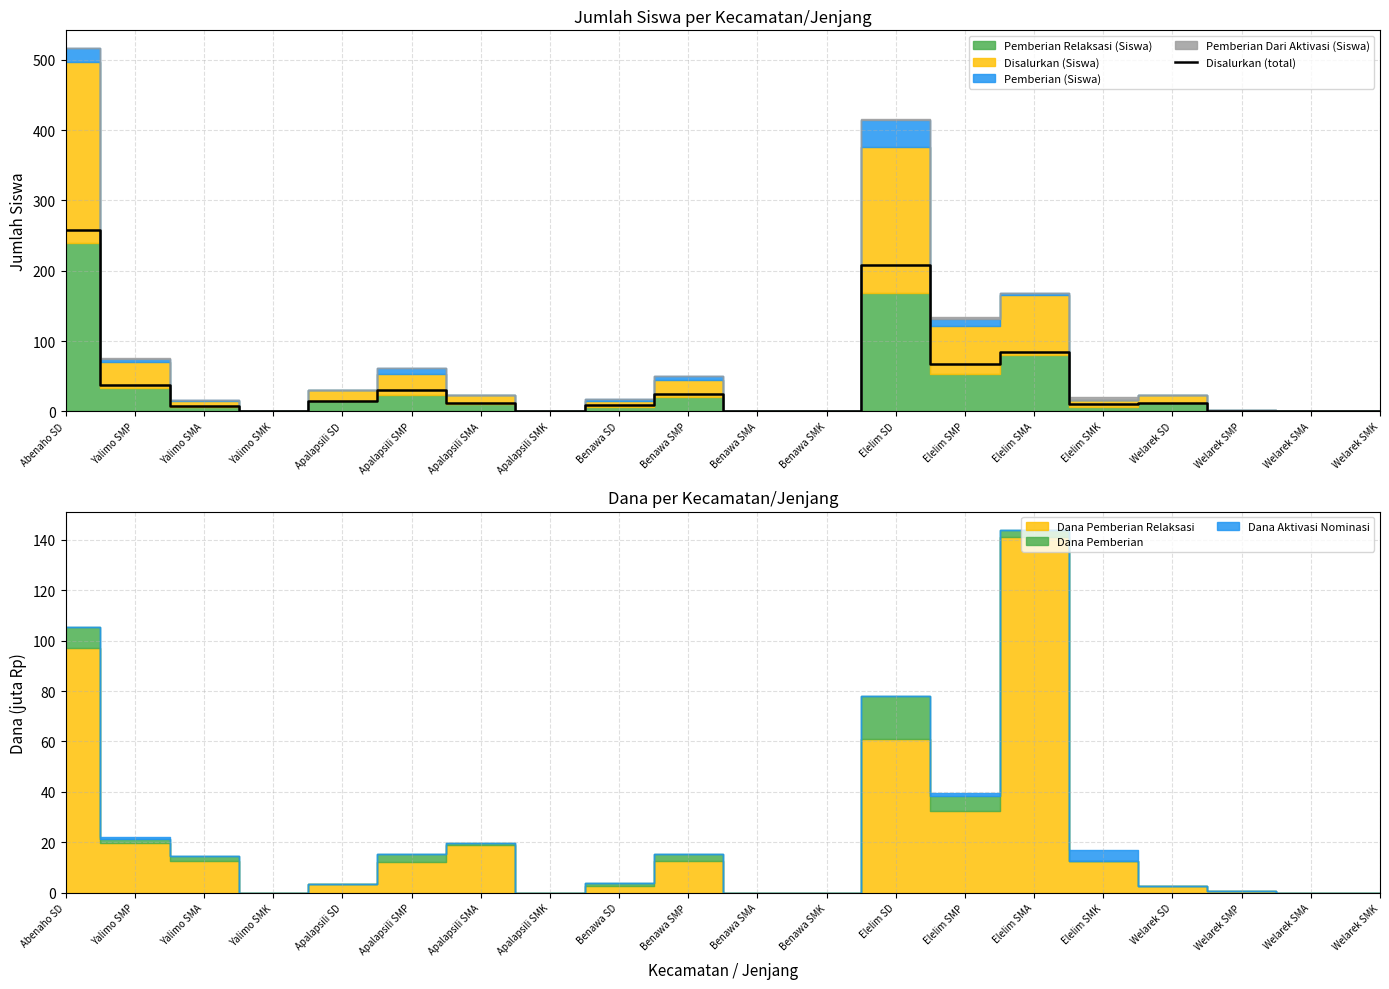

How many categories are shown in the chart?

20